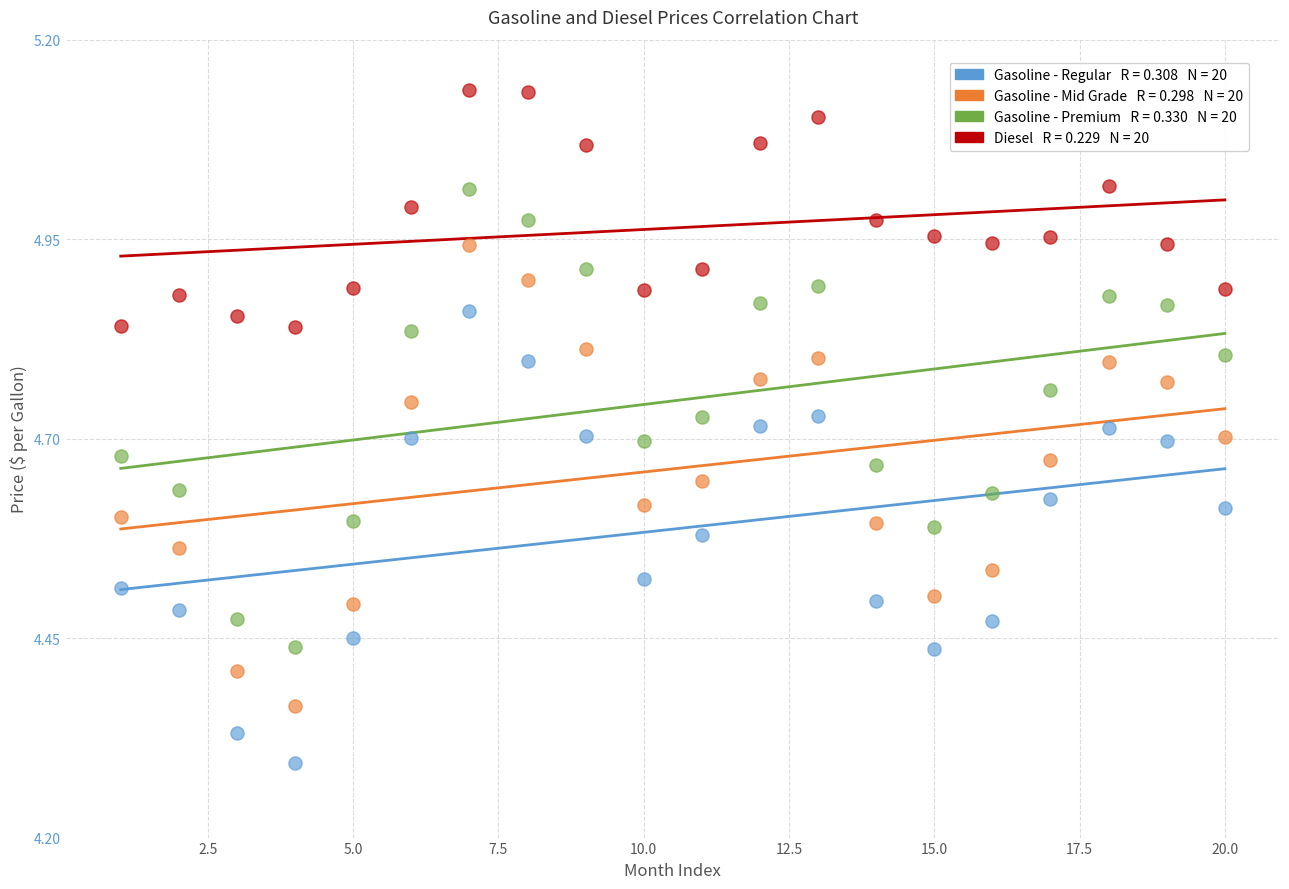

Across all data points, what is the range of X values (max minus min)?

19.0